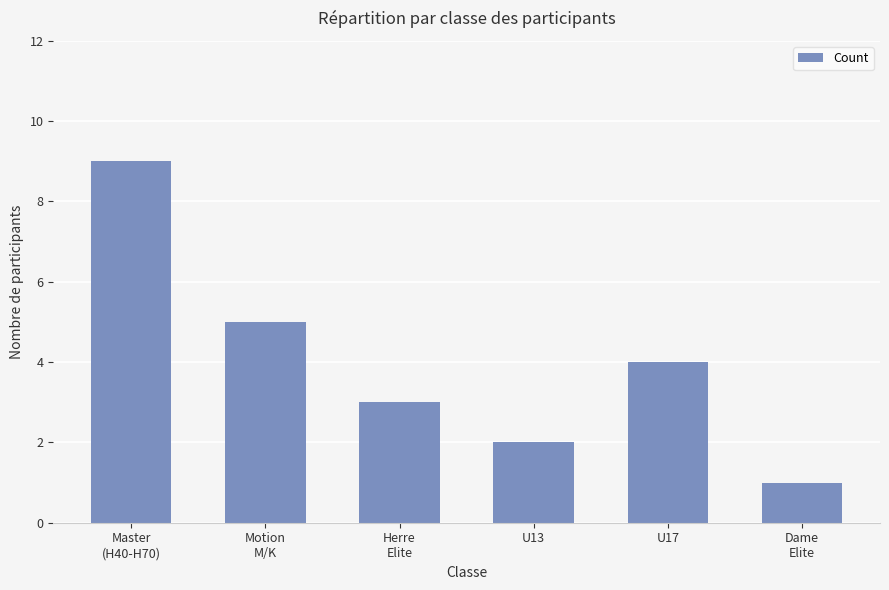

What is the difference between the maximum and minimum values?

8